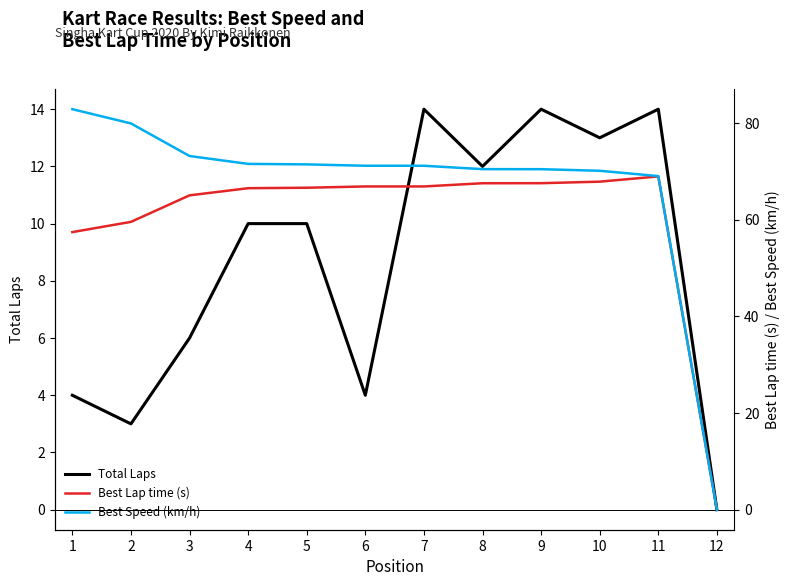

Reading left to right, list all the values displayed in this chart.

Total Laps: 1=4.0	2=3.0	3=6.0	4=10.0	5=10.0	6=4.0	7=14.0	8=12.0	9=14.0	10=13.0	11=14.0	12=0.0
Best Lap time (s): 1=57.4	2=59.5	3=65.0	4=66.5	5=66.6	6=66.9	7=66.9	8=67.5	9=67.5	10=67.8	11=68.9	12=0.0
Best Speed (km/h): 1=82.8	2=79.9	3=73.1	4=71.5	5=71.4	6=71.1	7=71.1	8=70.4	9=70.4	10=70.1	11=69.0	12=0.0